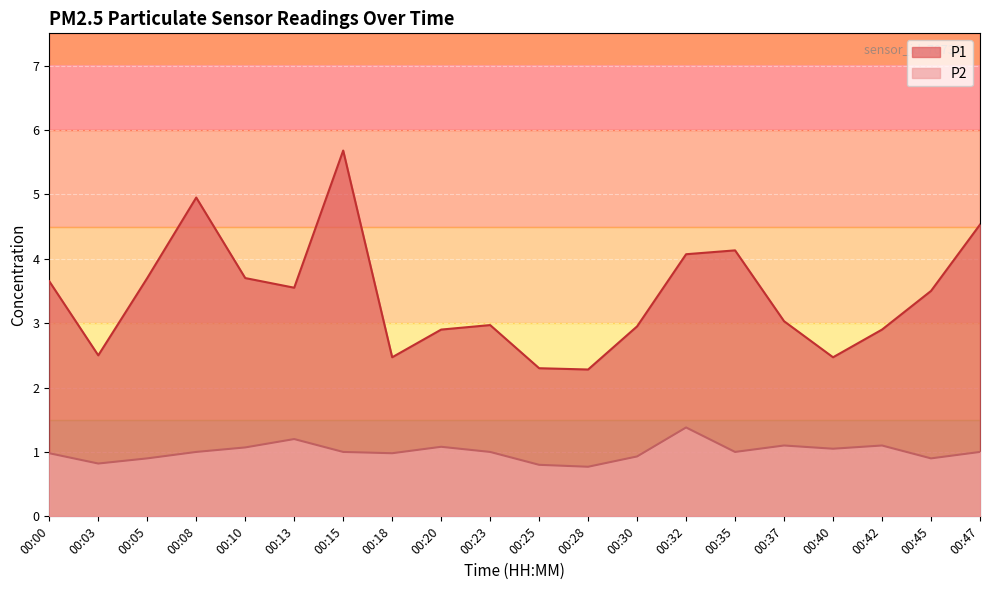

List the series in order of their peak value, highest first.

P1, P2